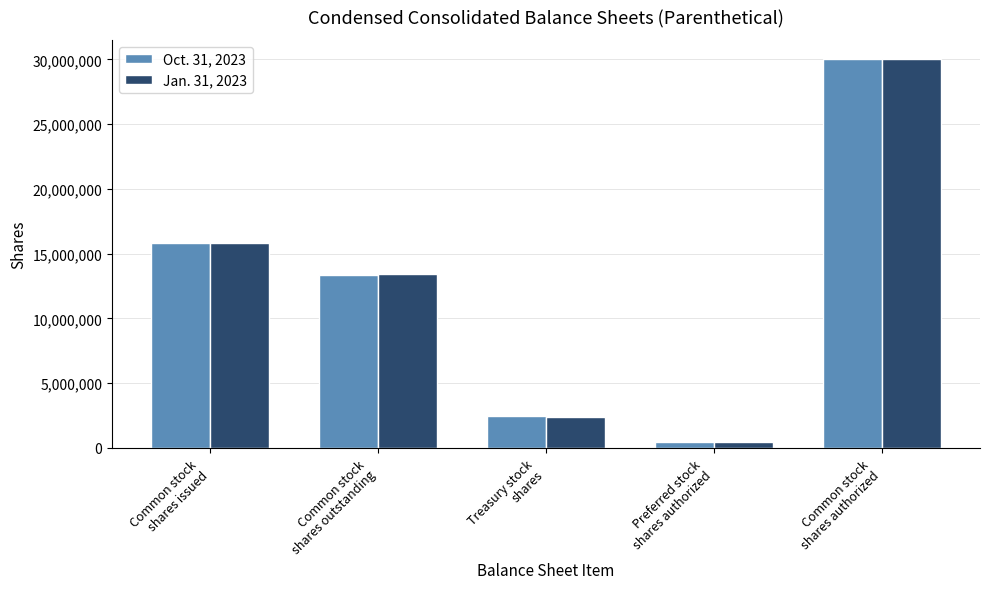

What is the difference between the maximum and second lowest values in the Jan. 31, 2023 series?

27613301